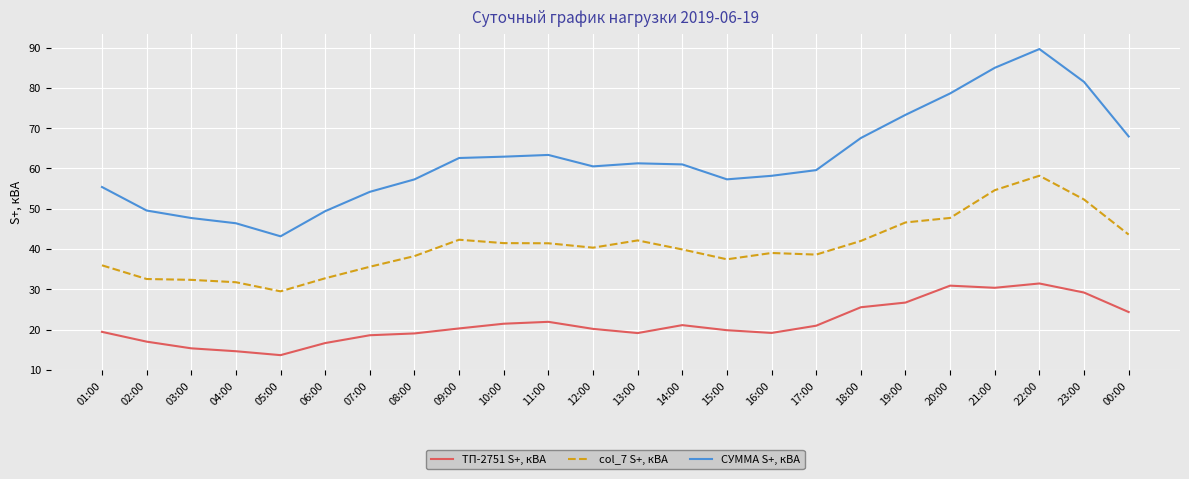

True or false: ТП-2751 S+, кВА and col_7 S+, кВА intersect in this chart.

False